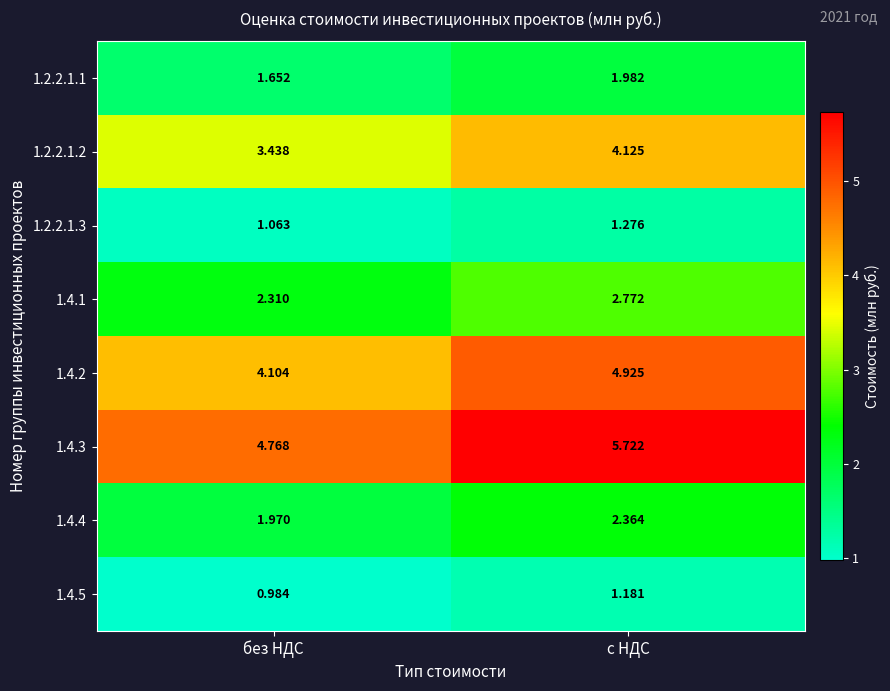

At how many categories does at least one series exceed 3?

2